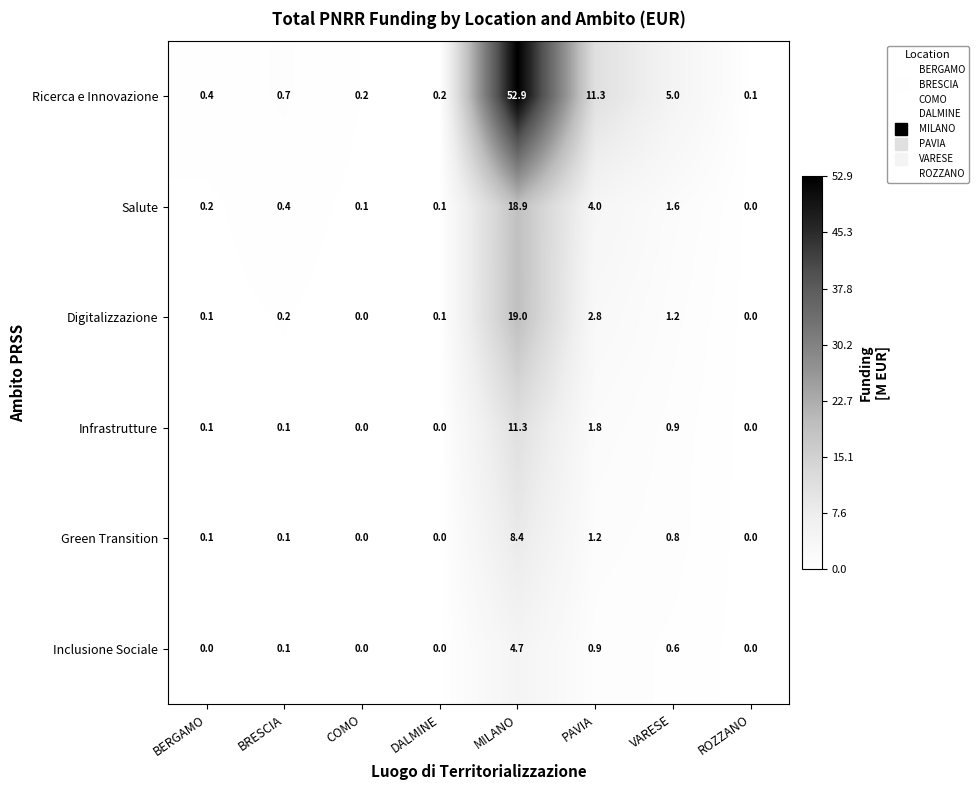

What is the difference between the maximum and minimum values in the Digitalizzazione series?

19.0